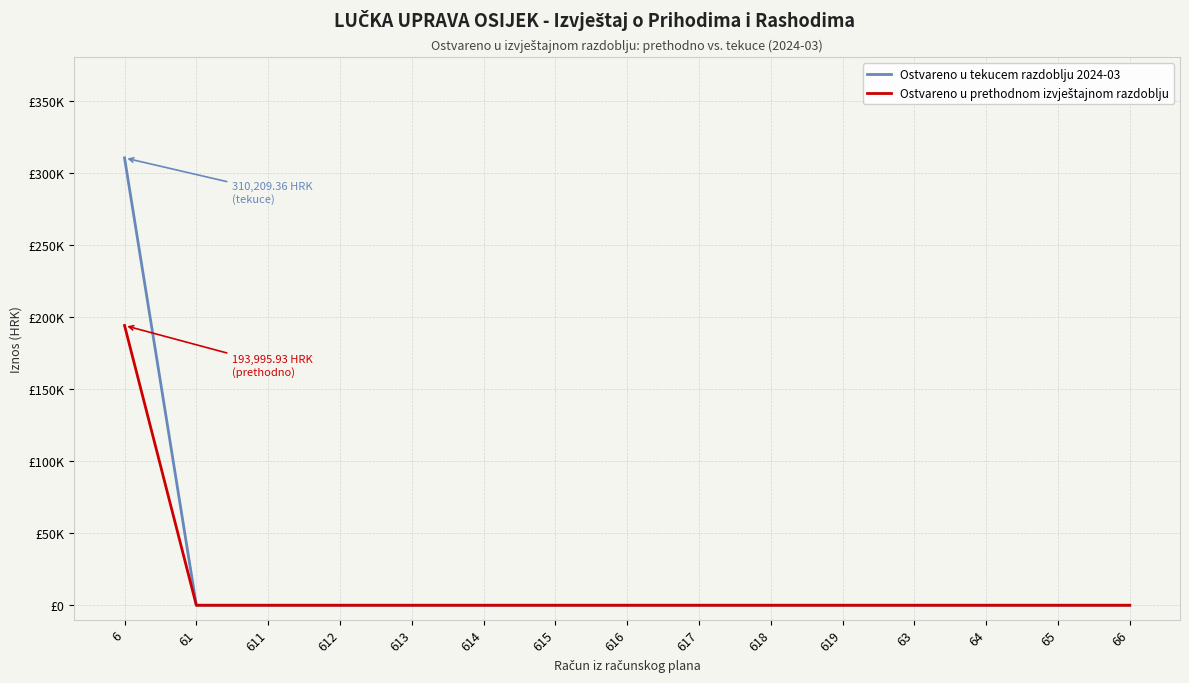

Is this an area chart (filled region under the line)?

No